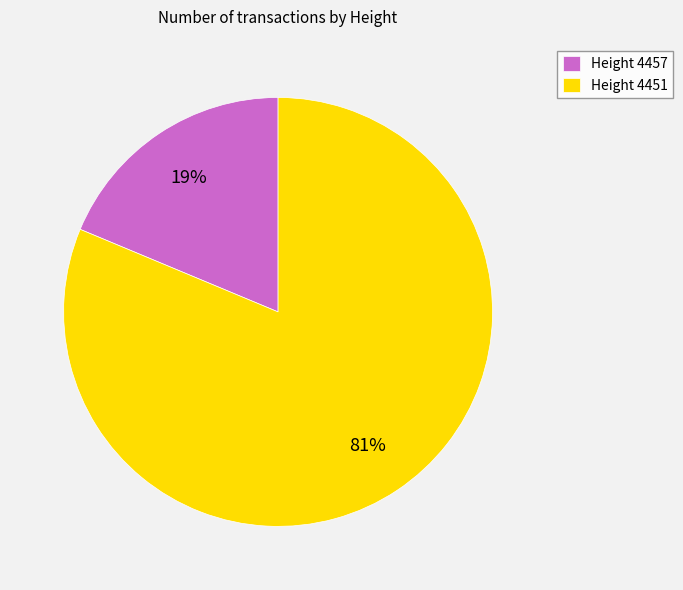

Approximately how many times larger is the value at Height 4451 compared to Height 4457?

4.3